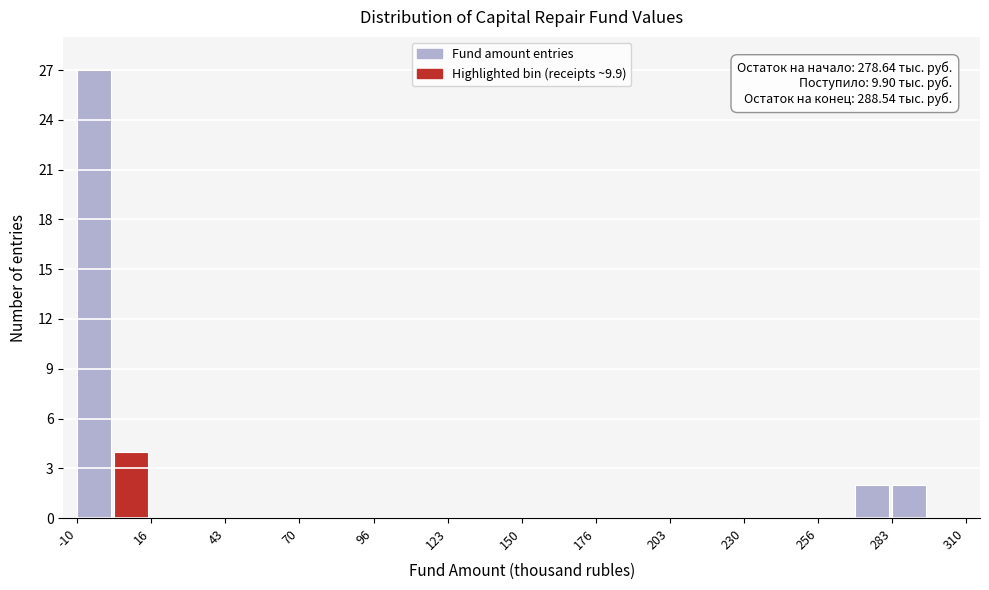

Around what value on the x-axis is the tallest bar? Give the approximate position of its centre, as read against the axis.

-5